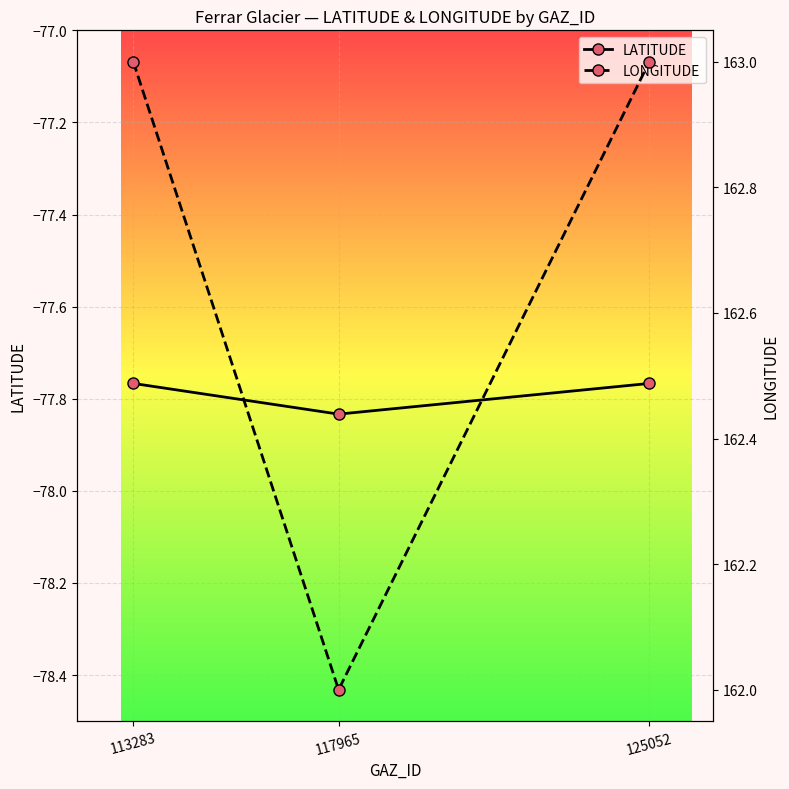

At which label is LONGITUDE closest to 162?

117965